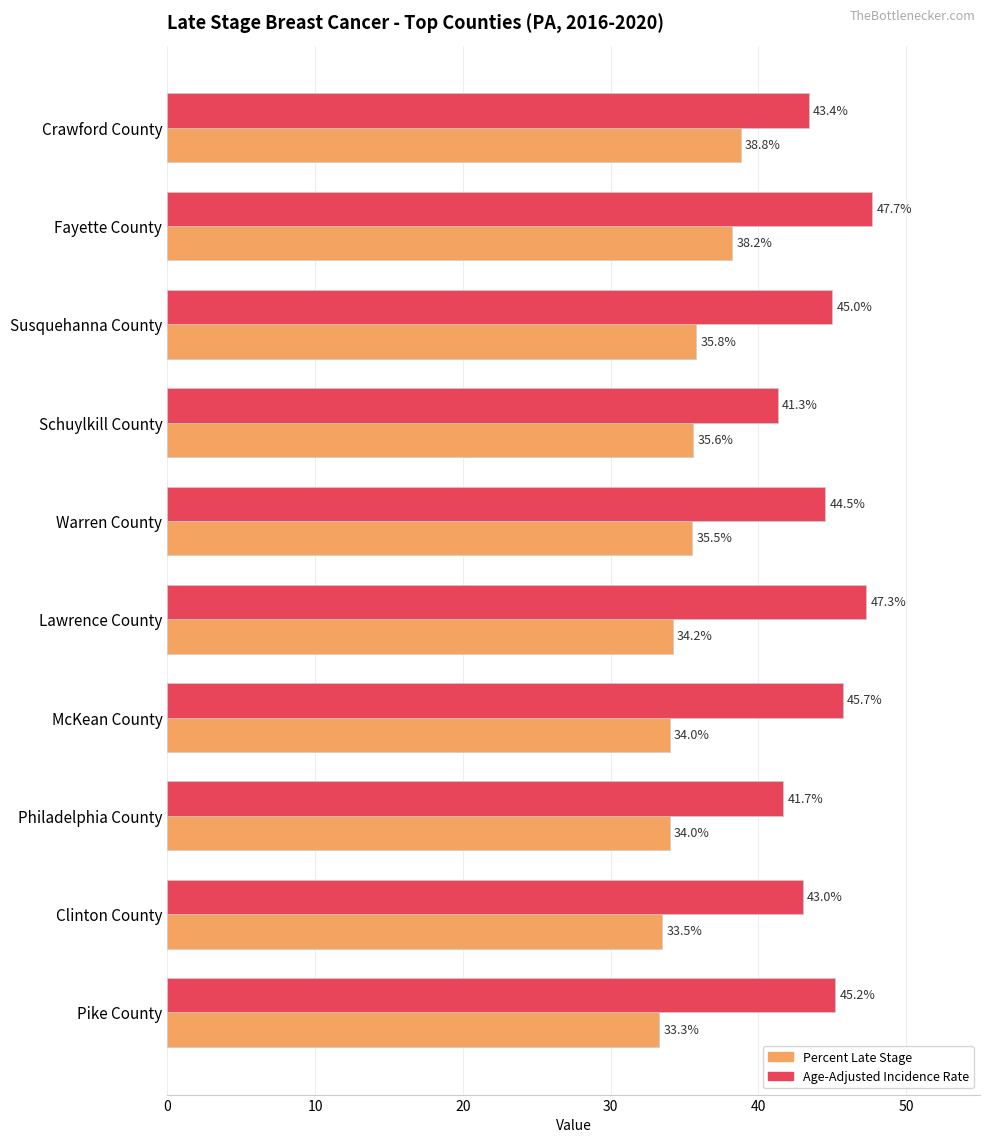

What is the smallest value displayed?

33.3